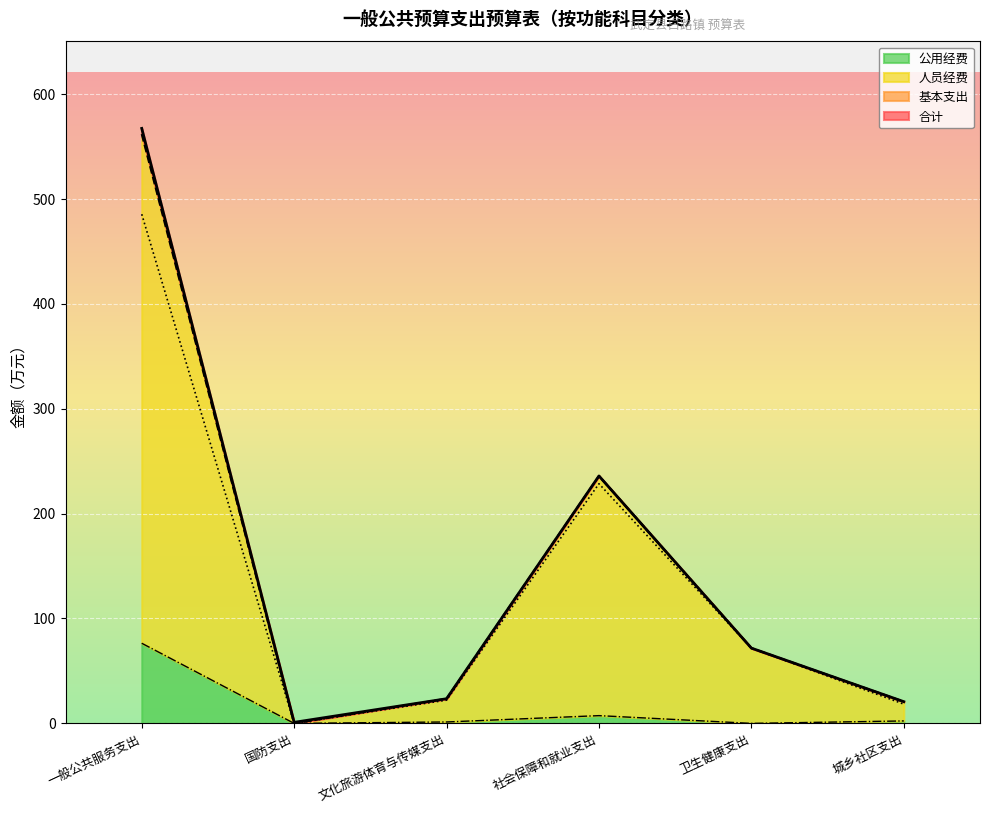

What is the difference between the highest and lowest values at 文化旅游体育与传媒支出?

22.2